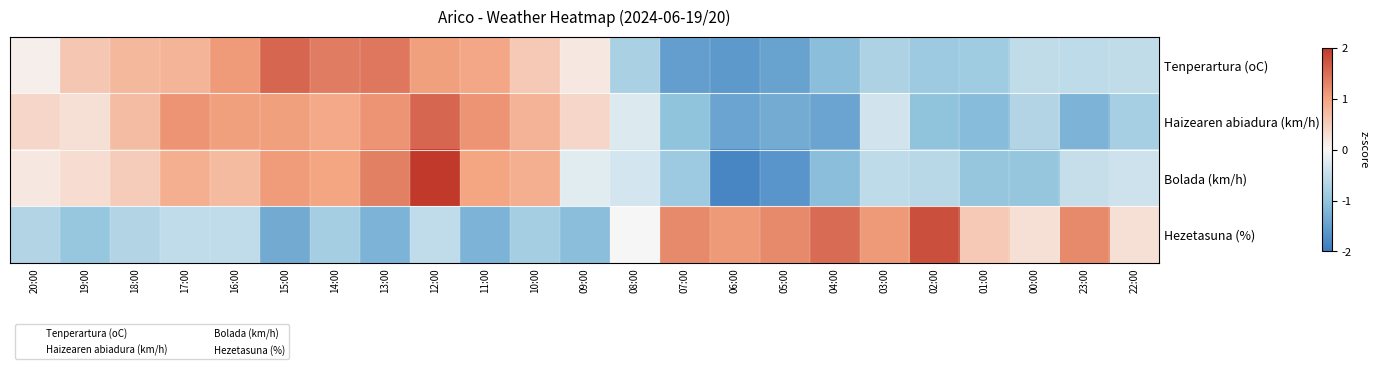

Rank the series by their maximum value, from highest to lowest.

Bolada (km/h), Hezetasuna (%), Tenperartura (oC), Haizearen abiadura (km/h)